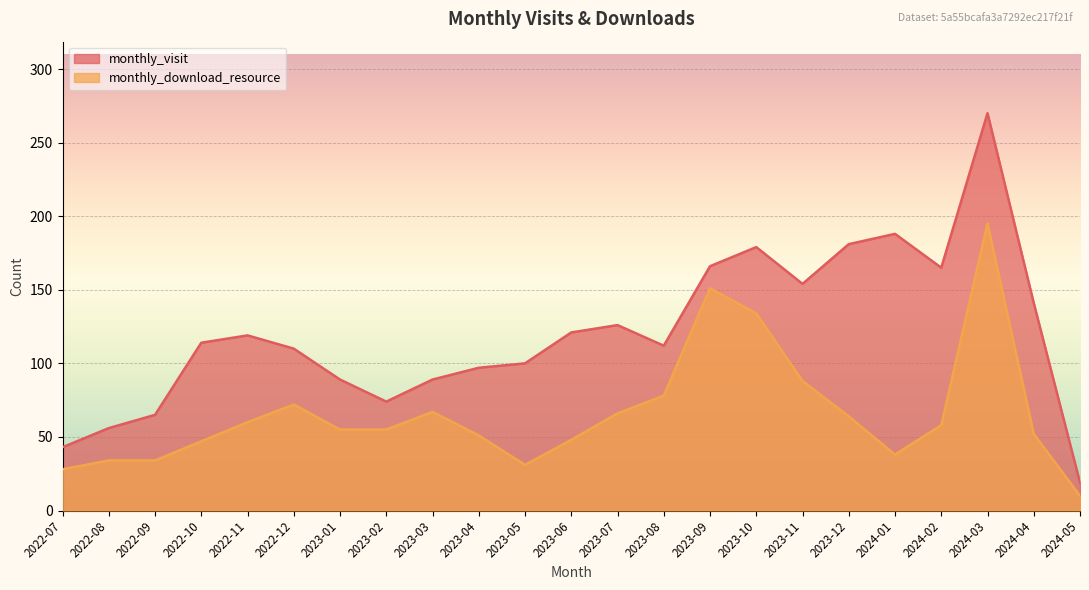

Which label corresponds to the largest value in the chart?

2024-03